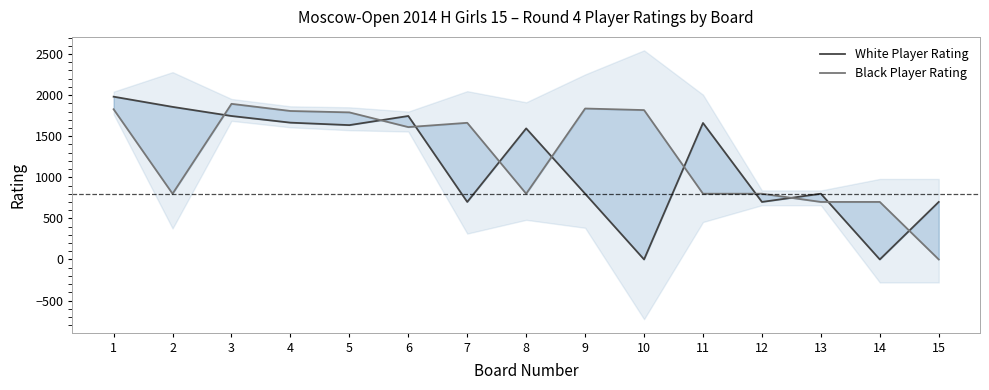

Reading left to right, list all the values displayed in this chart.

White Player Rating: 1=1981	2=1857	3=1746	4=1665	5=1635	6=1746	7=700	8=1595	9=800	10=0	11=1661	12=700	13=800	14=0	15=700
Black Player Rating: 1=1828	2=800	3=1894	4=1807	5=1790	6=1611	7=1663	8=800	9=1837	10=1818	11=800	12=800	13=700	14=700	15=0